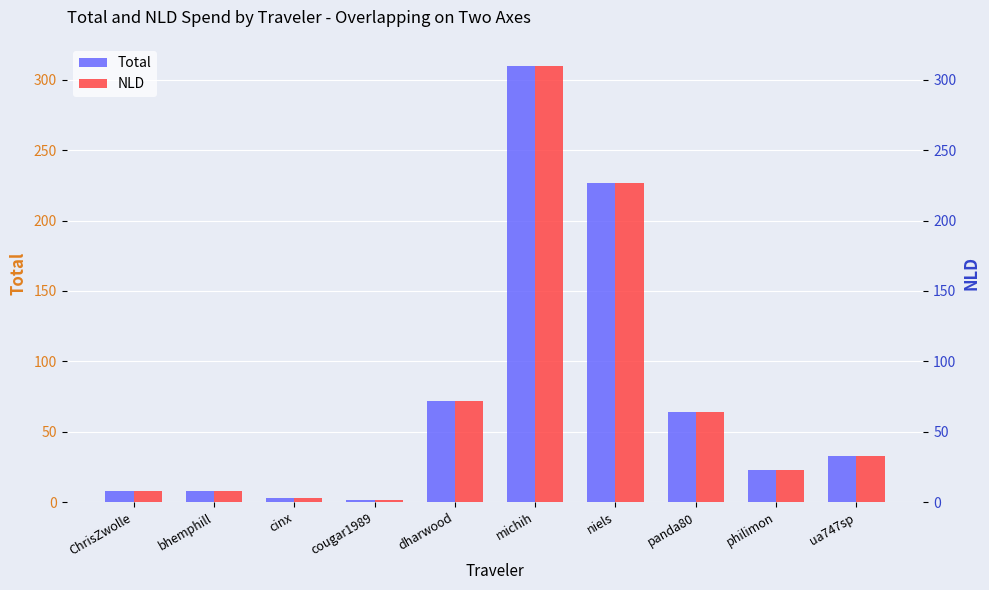

What is the sum of all NLD values?

748.9